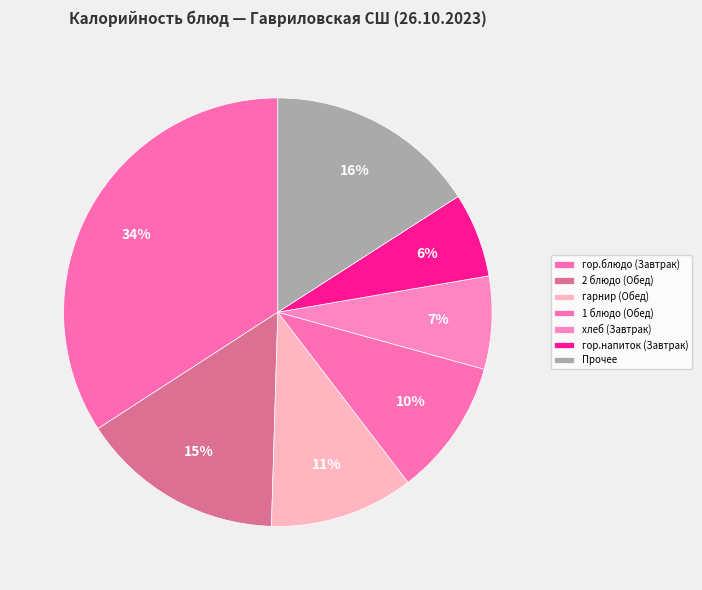

Which category has the biggest portion of the pie?

гор.блюдо (Завтрак)